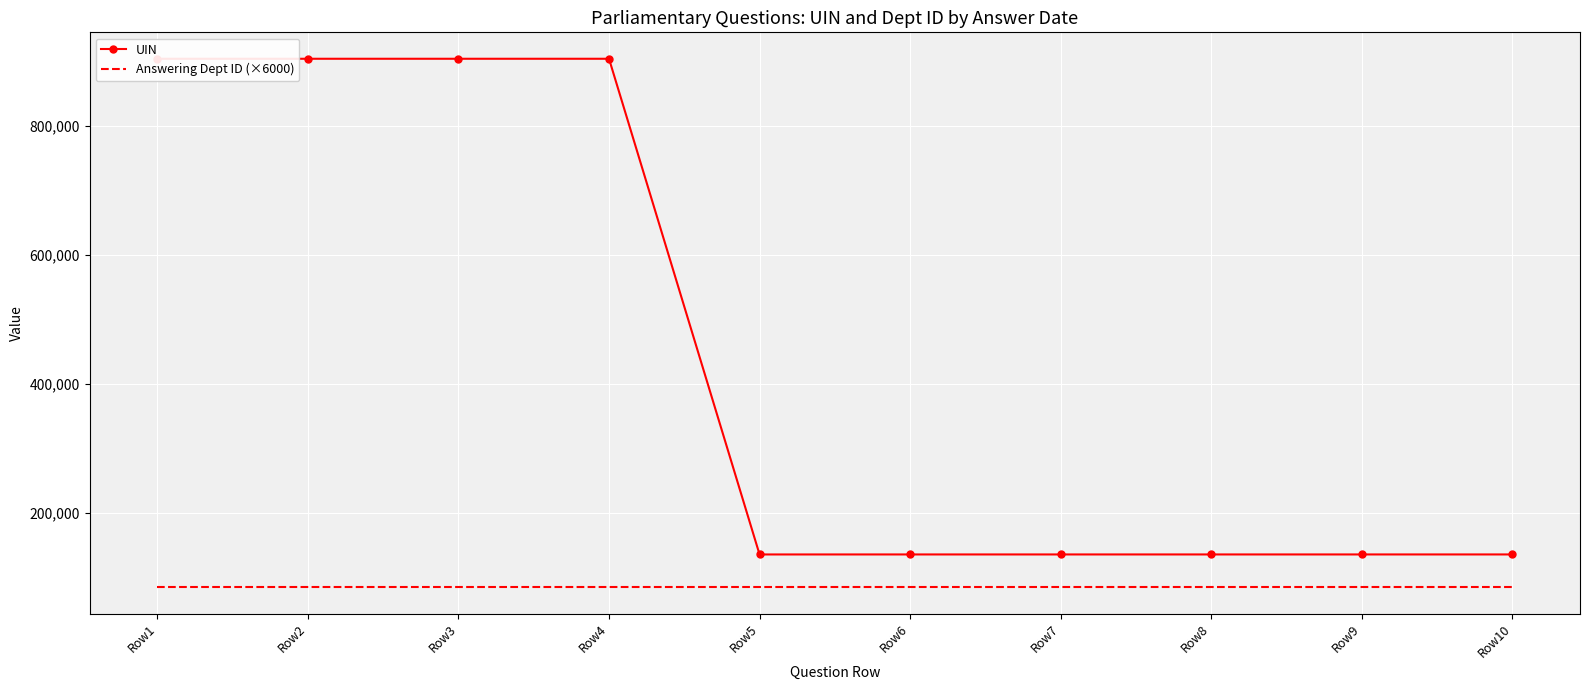

What is the minimum value shown in the chart?

84000